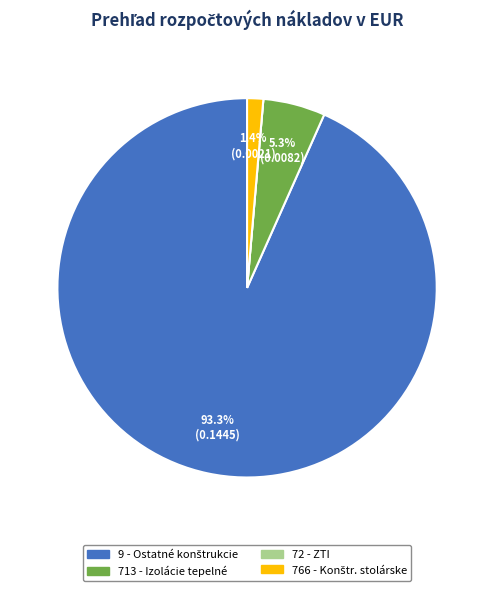

Is there any slice that represents more than half of the pie?

Yes